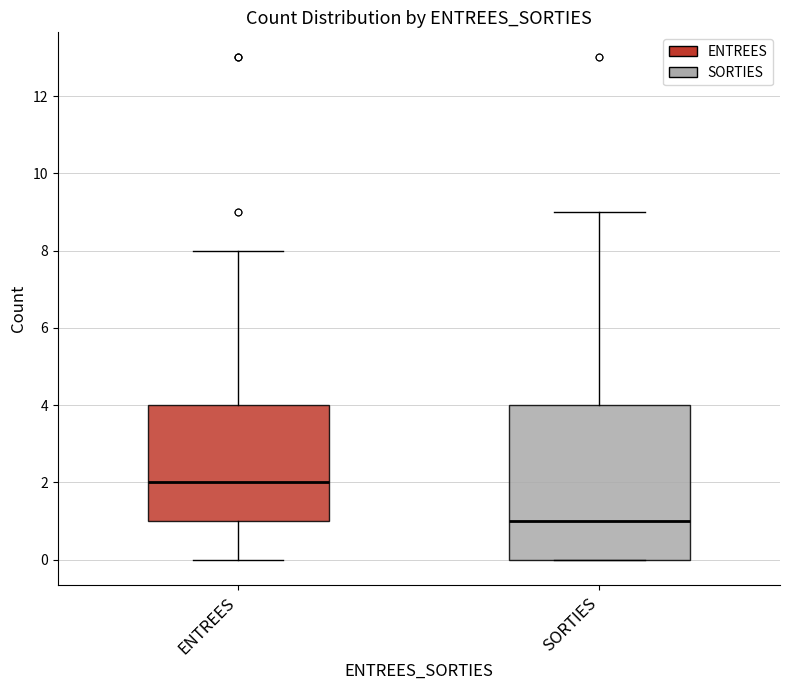

Where is the upper edge of the box for ENTREES on the y-axis? The values are not printed on the chart, so give them approximately, as read against the axis.

4